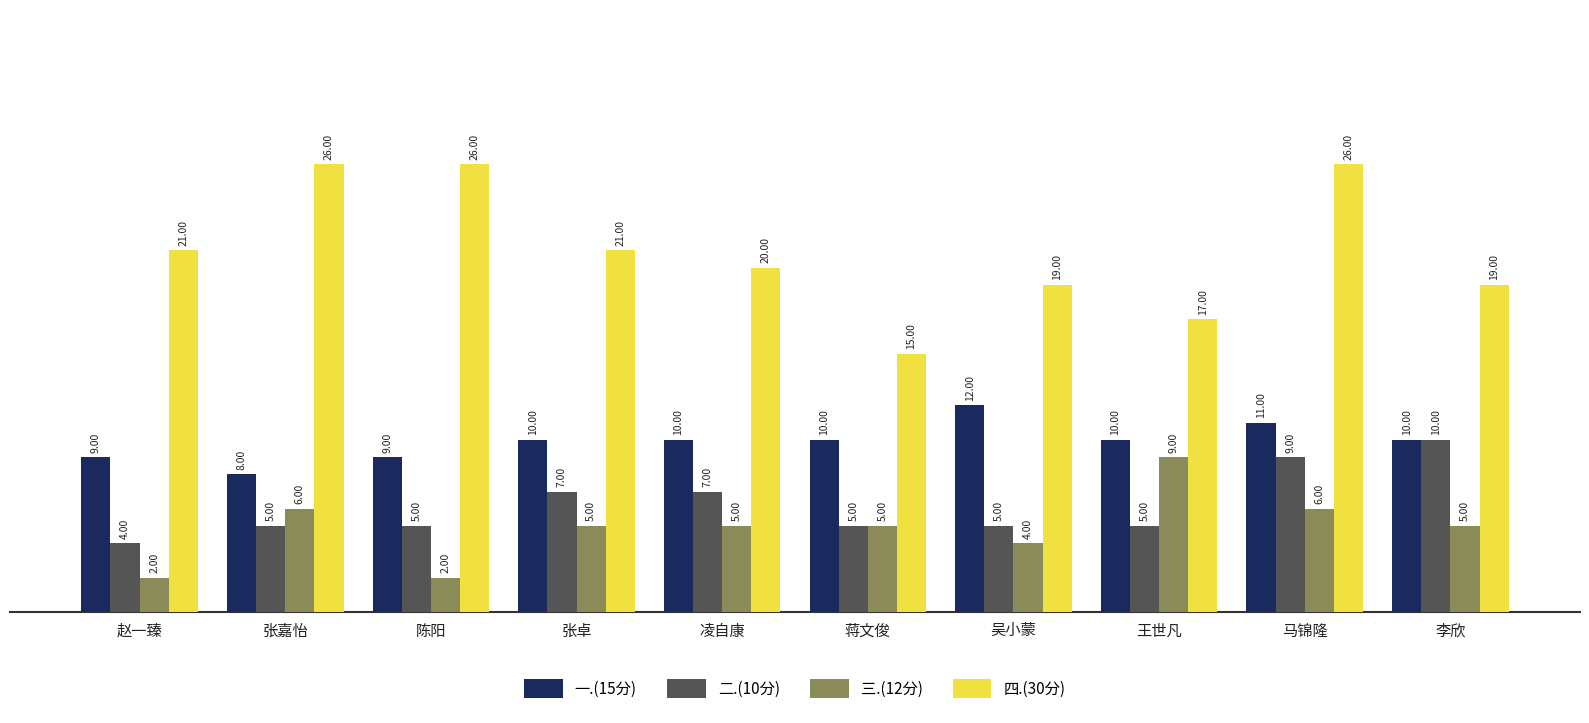

Which series has the widest spread of values?

四.(30分)